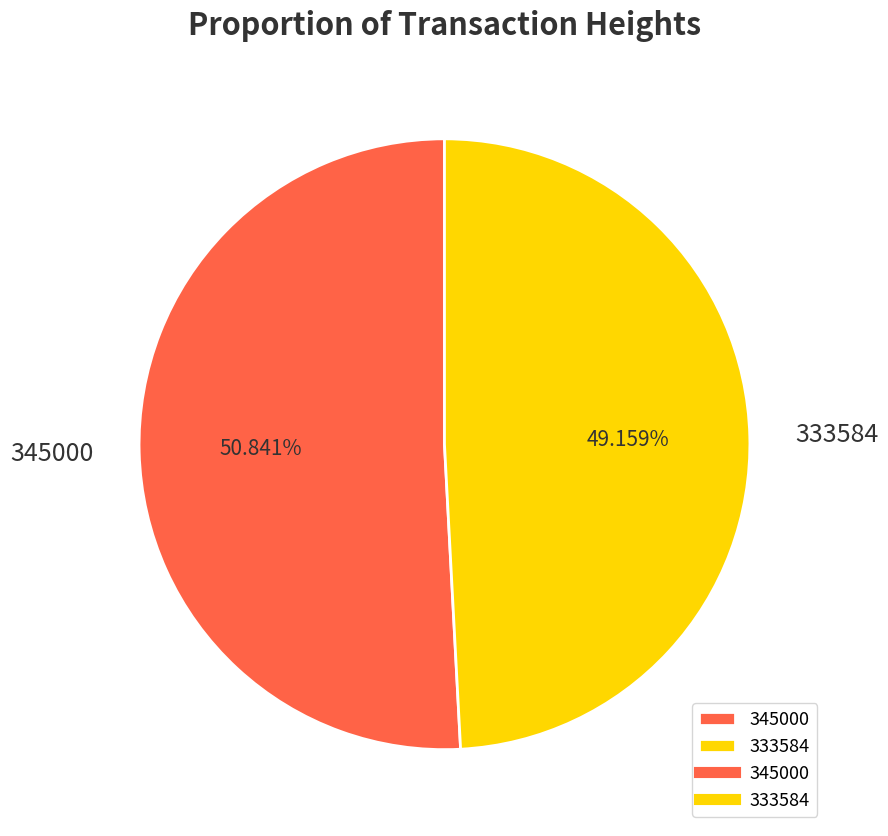

To the nearest percent, what is the combined percentage of 345000 and 333584?

100%